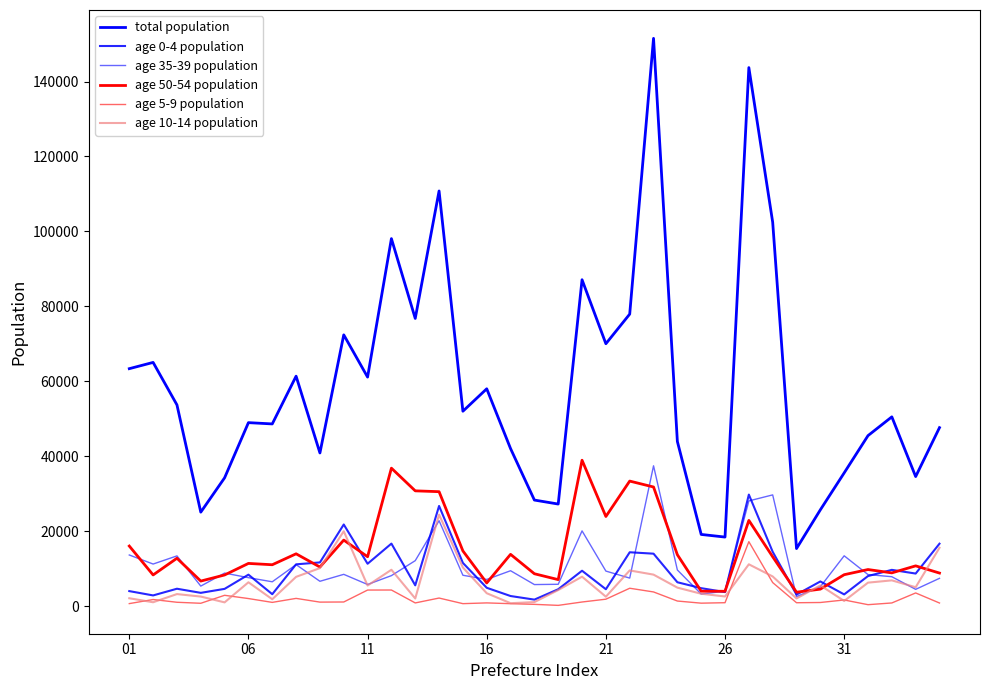

What is the difference between the second highest and minimum values in the age 50-54 population series?

33105